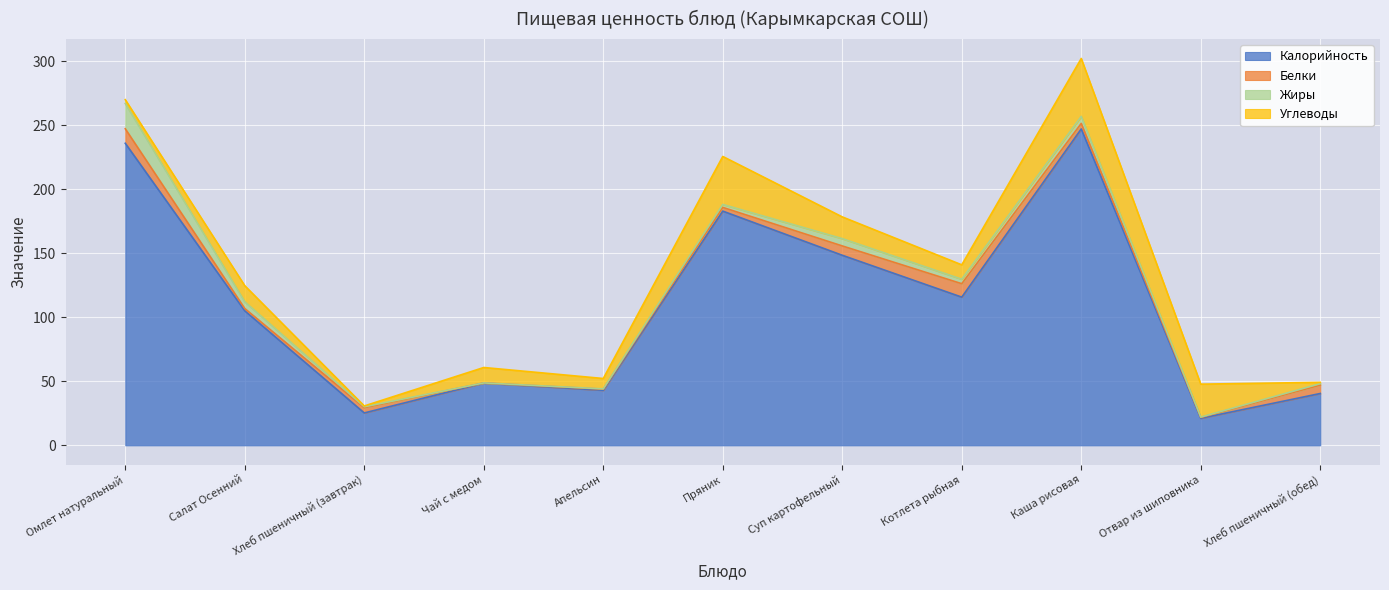

Where does the Жиры series first go above 2?

Омлет натуральный